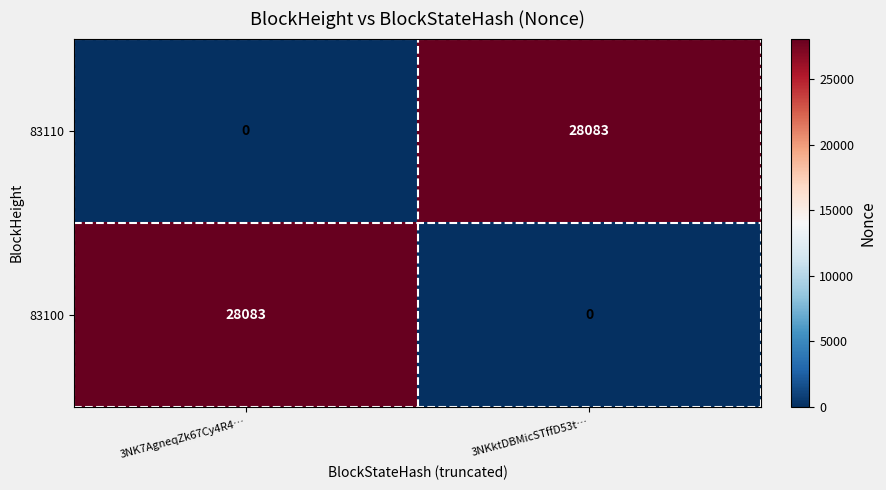

How many values in 83100 are above zero?

1